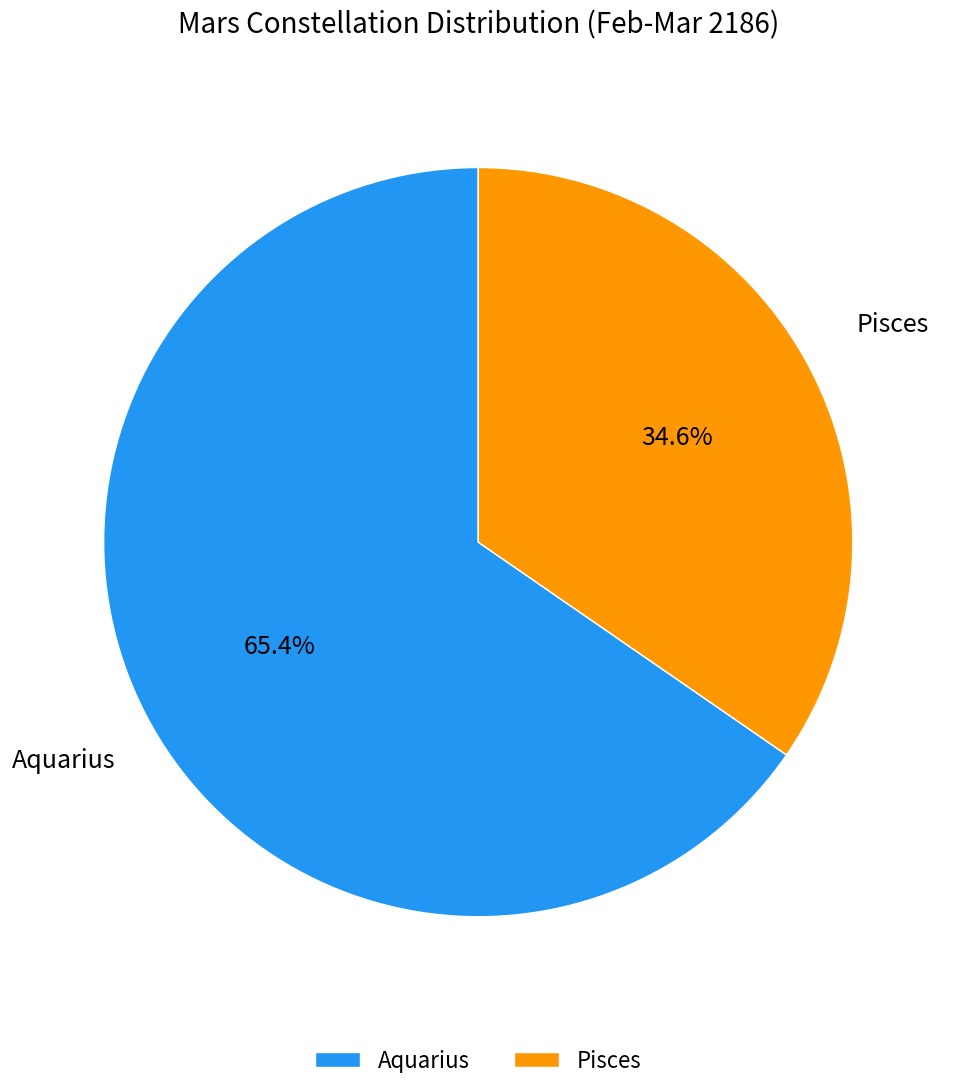

To the nearest percent, what portion does Aquarius represent?

65%